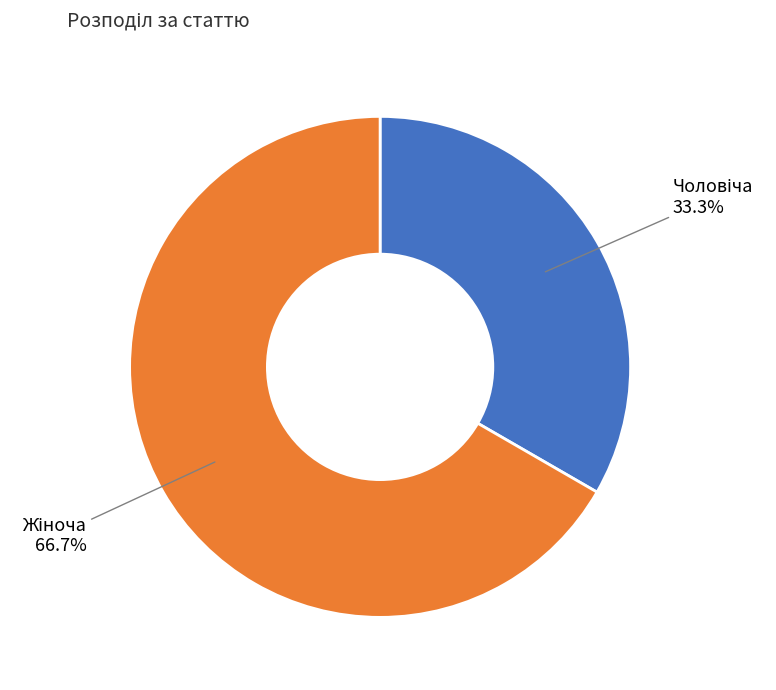

Is there any slice that represents more than half of the pie?

Yes